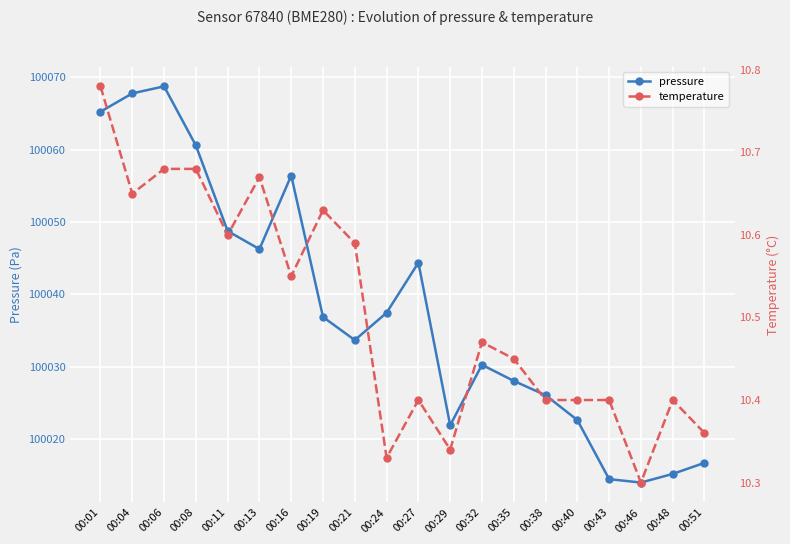

Count the number of data series in this chart.

2